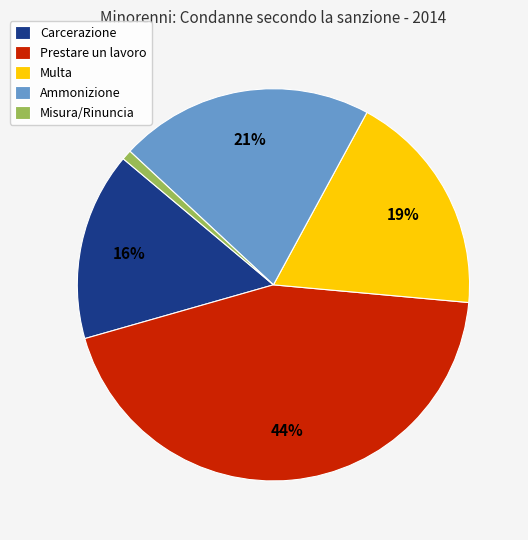

To the nearest percent, what percentage of the pie is Multa?

19%